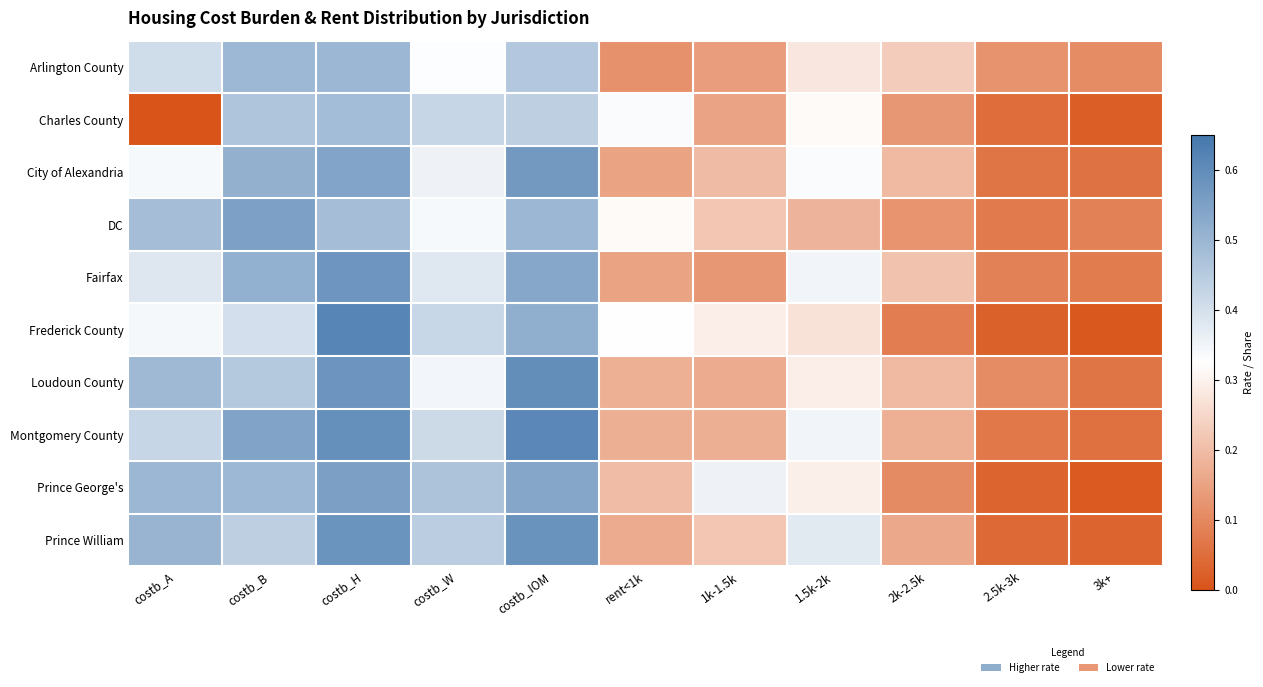

Which has a higher value, 1k-1.5k or 2.5k-3k?

1k-1.5k